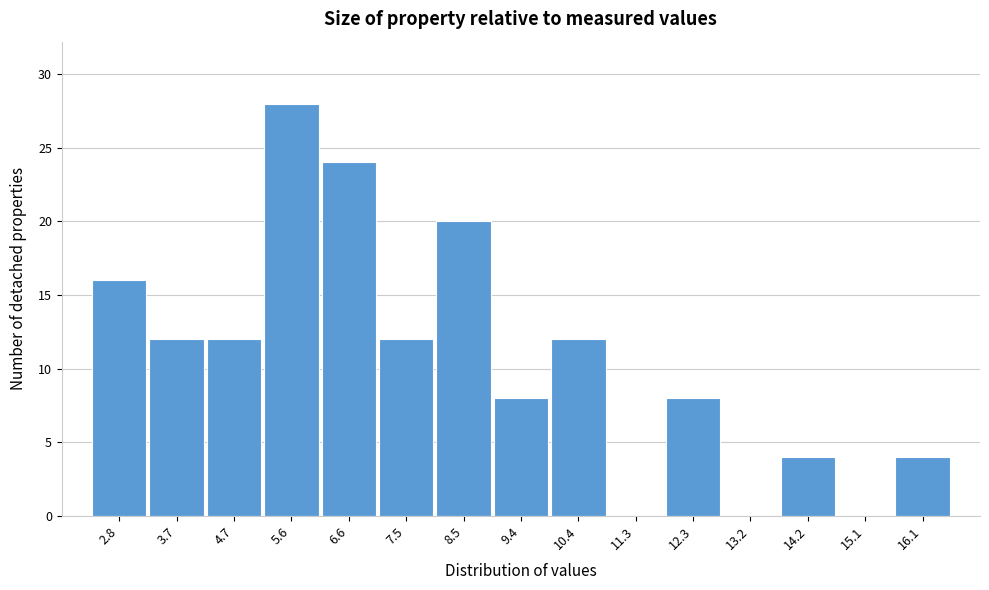

Reading left to right, list all the values displayed in this chart.

2.8=16	3.7=12	4.7=12	5.6=28	6.6=24	7.5=12	8.5=20	9.4=8	10.4=12	11.3=0	12.3=8	13.2=0	14.2=4	15.1=0	16.1=4